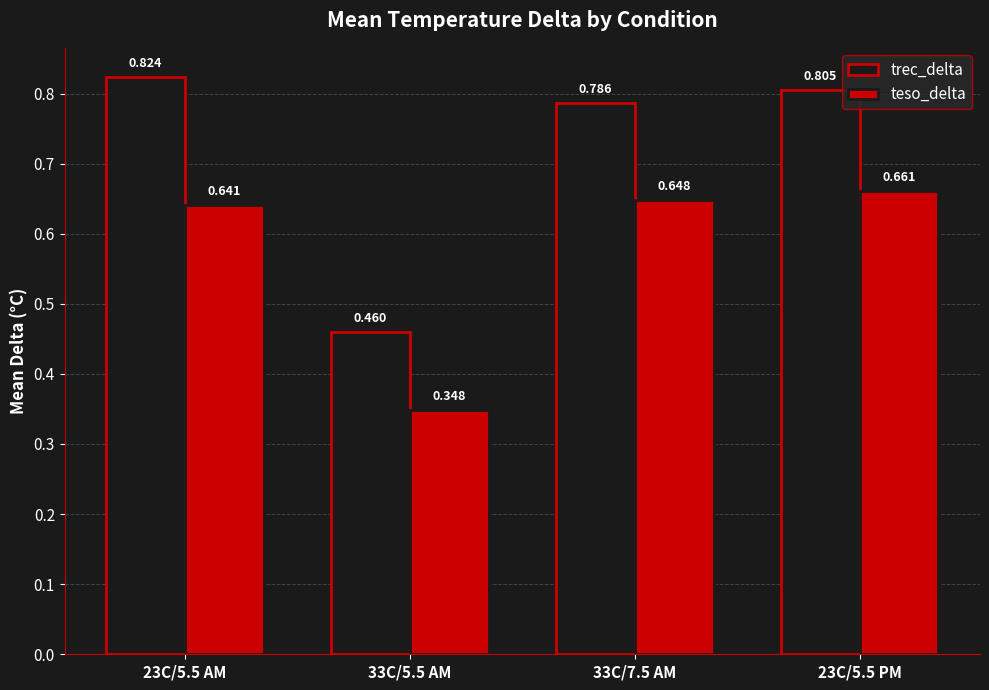

List the labels in order of teso_delta value, smallest first.

33C/5.5 AM, 23C/5.5 AM, 33C/7.5 AM, 23C/5.5 PM